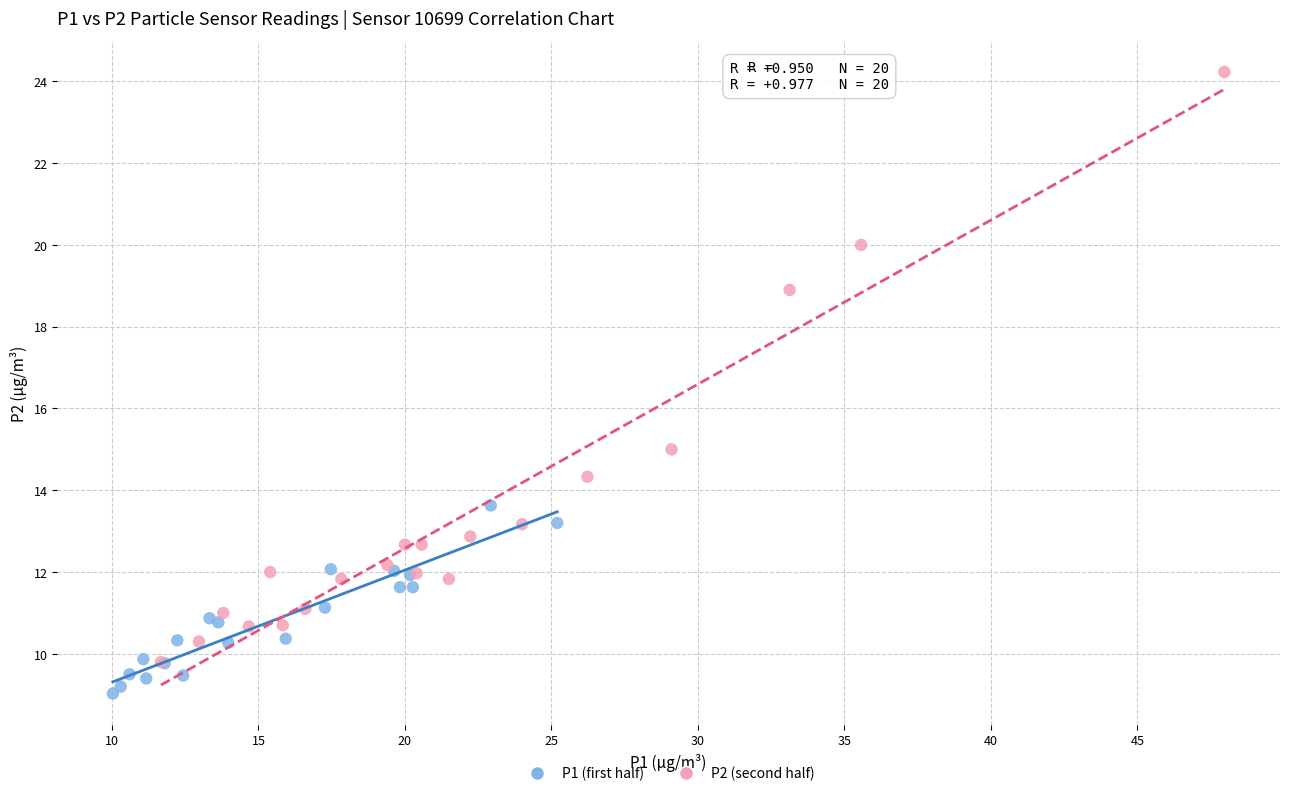

Which series reaches the minimum Y coordinate?

P1 (first half)